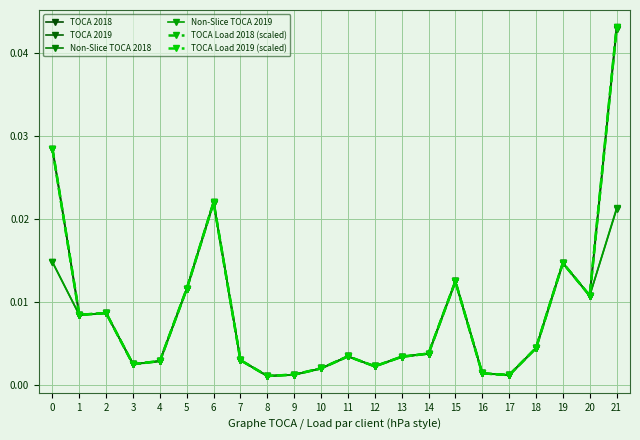

The value of TOCA 2019 at 19 is 0.0. True or false?

False